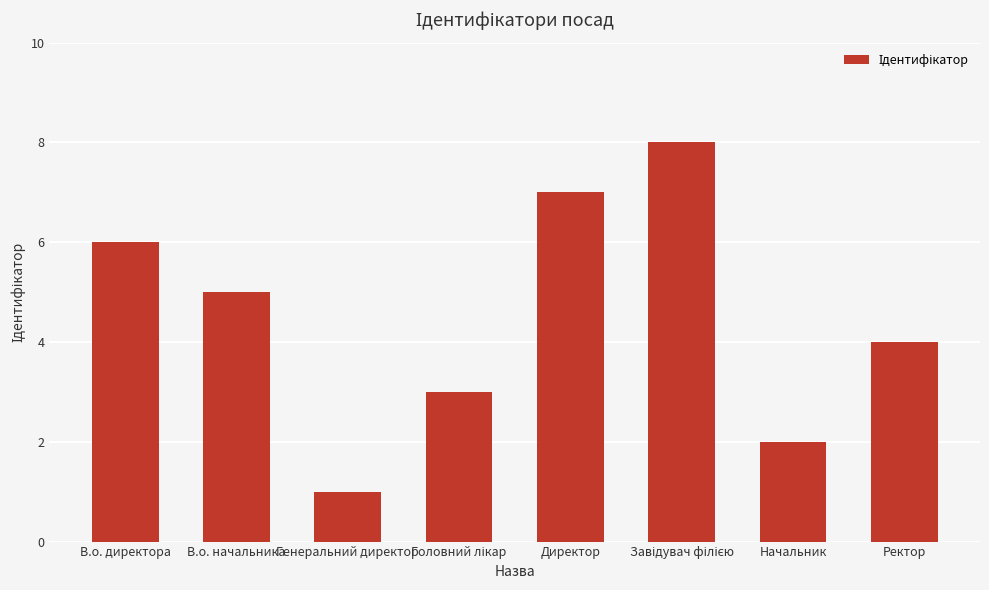

What is the label of the 6th bar from the right?

Генеральний директор